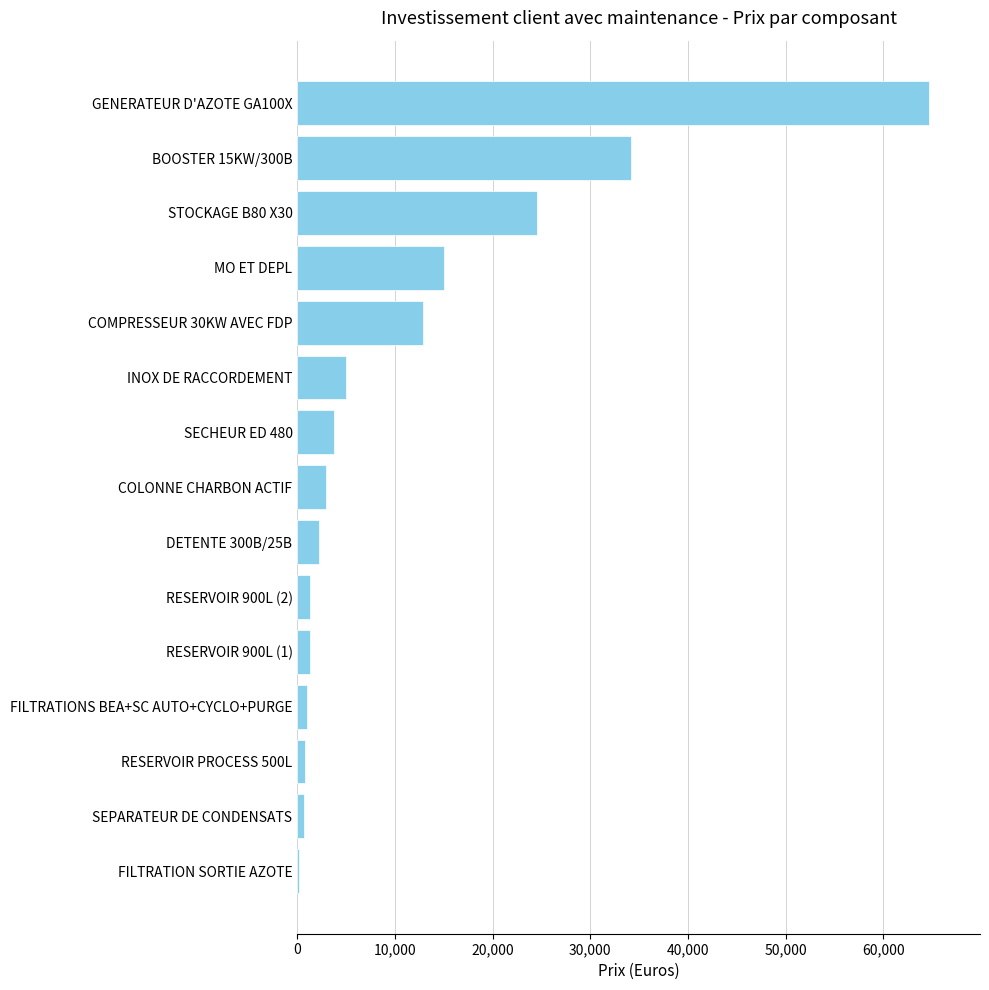

What is the label of the 13th bar from the top?

RESERVOIR PROCESS 500L